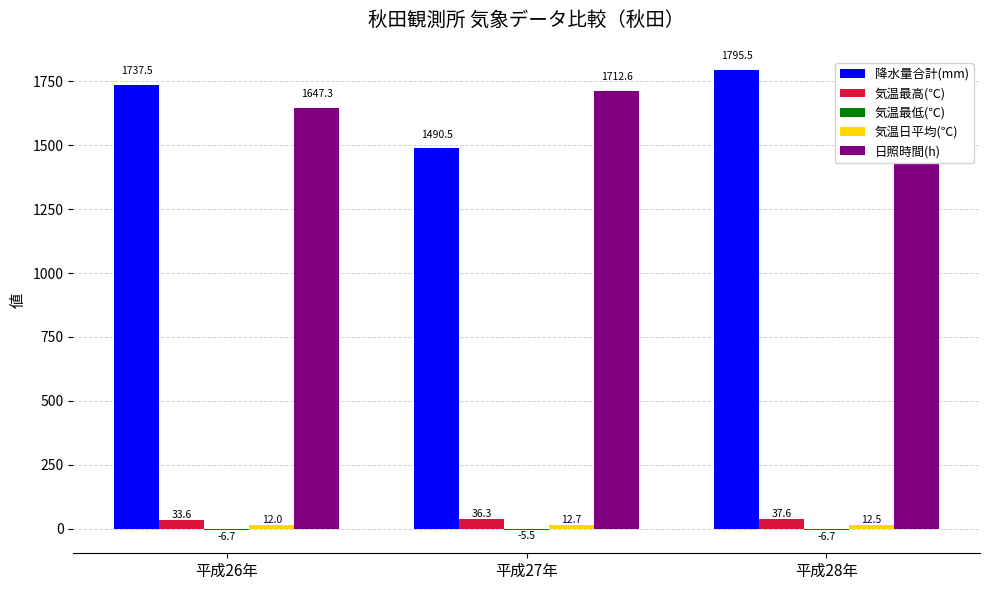

Between 平成27年 and 平成28年, which series saw the biggest shift?

降水量合計(mm)